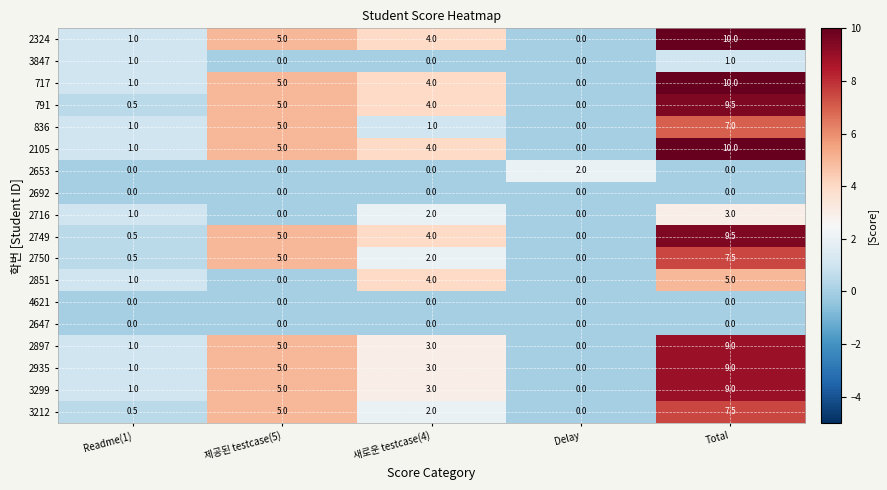

What is the spread (max minus min) of values at Total?

10.0